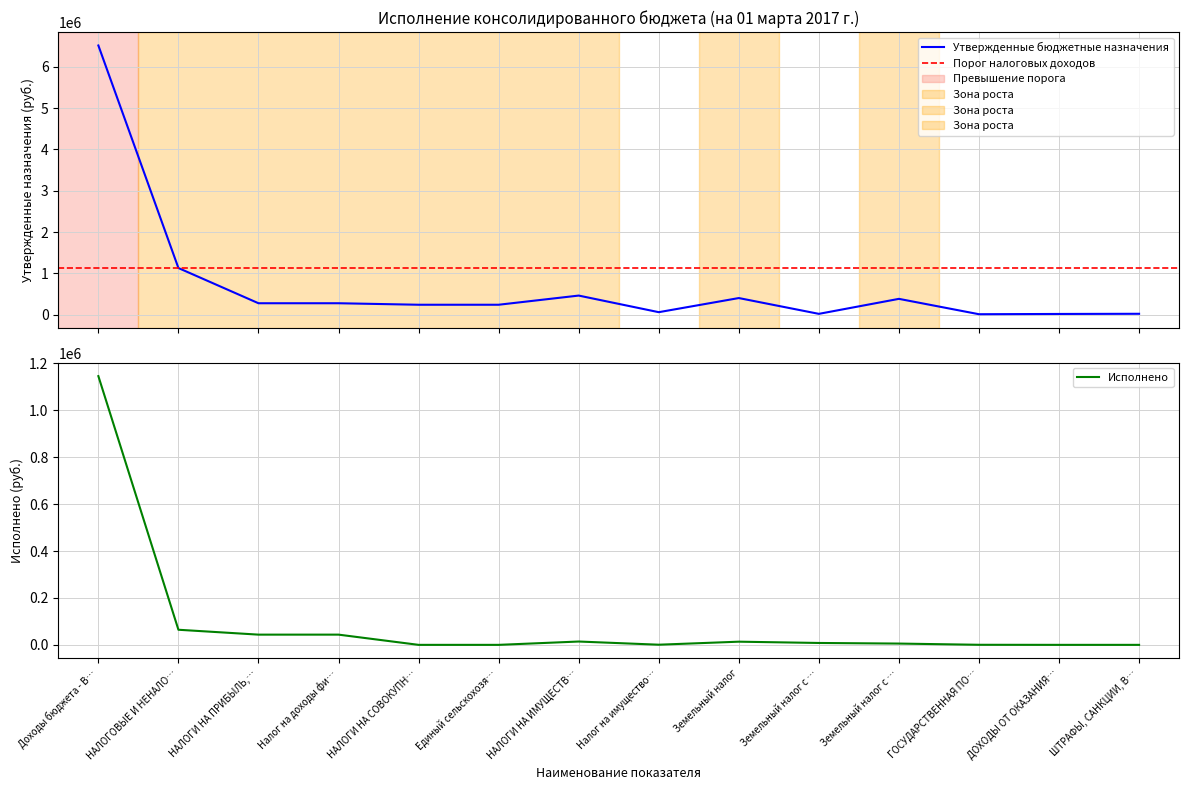

What is the difference between the second highest and second lowest values in the Исполнено series?

64389.1